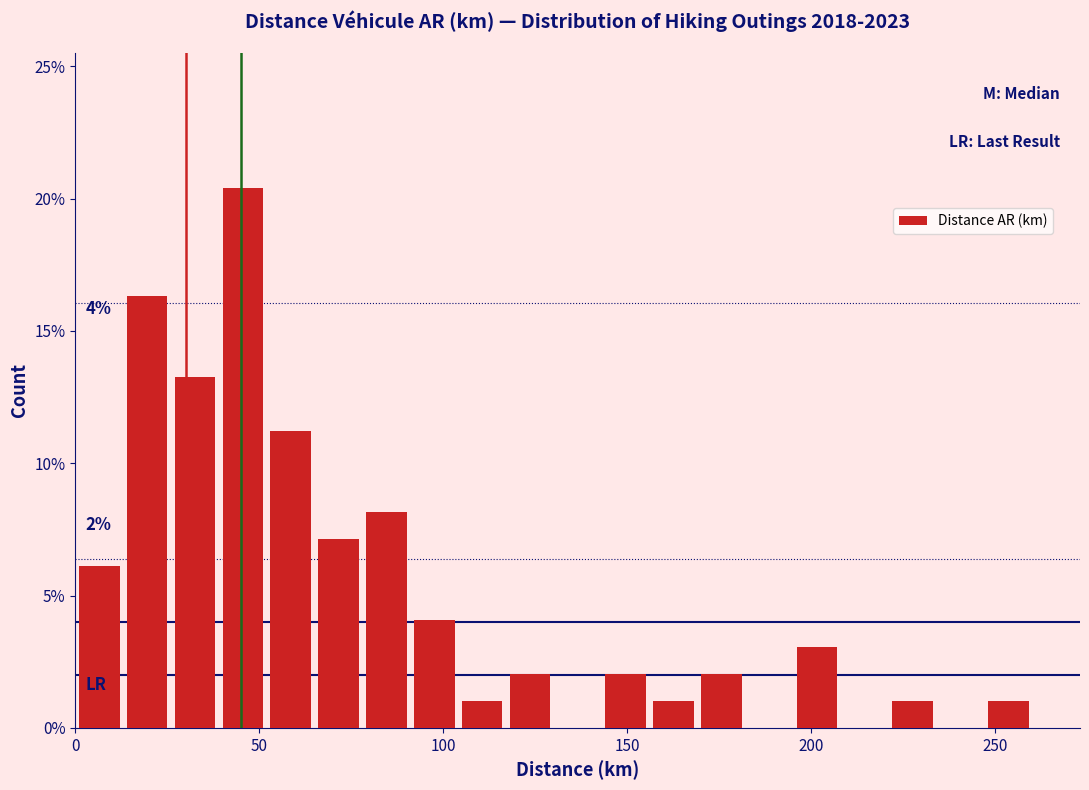

Read against the x-axis, roughly where is the centre of the tallest bar?

45